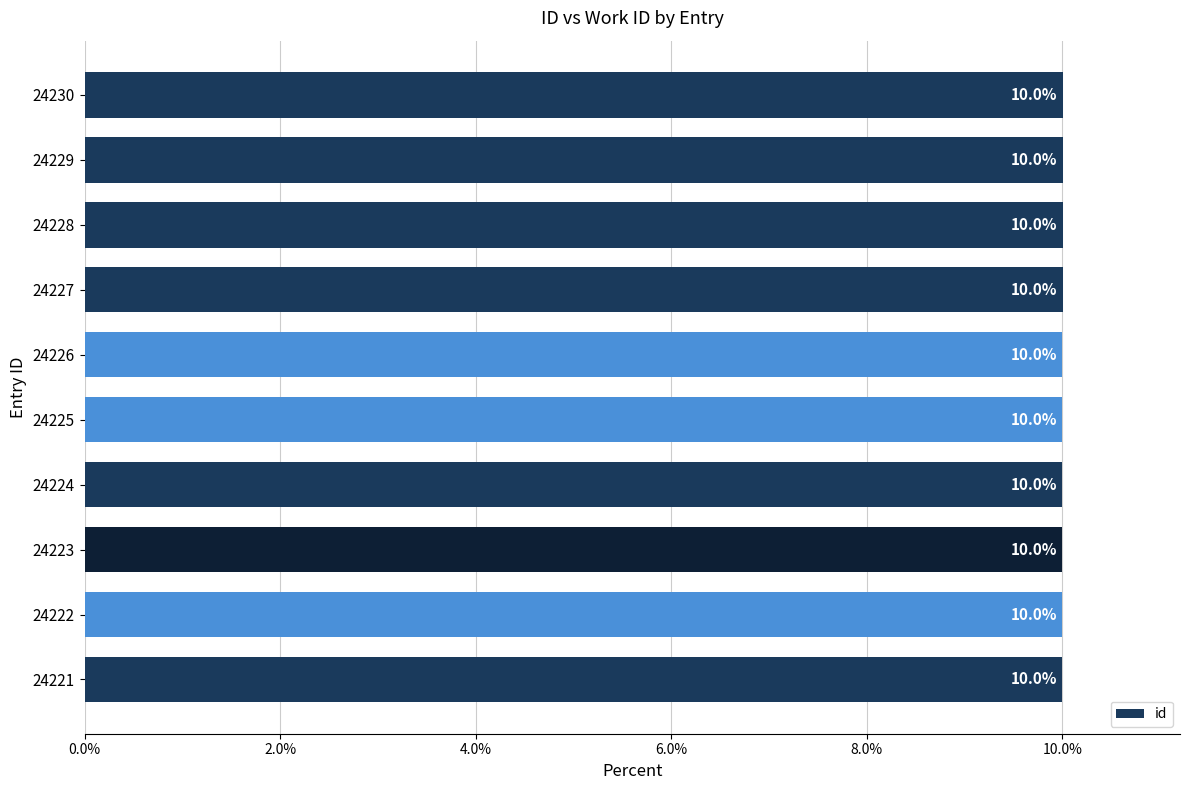

At which label is the value closest to 10?

24225